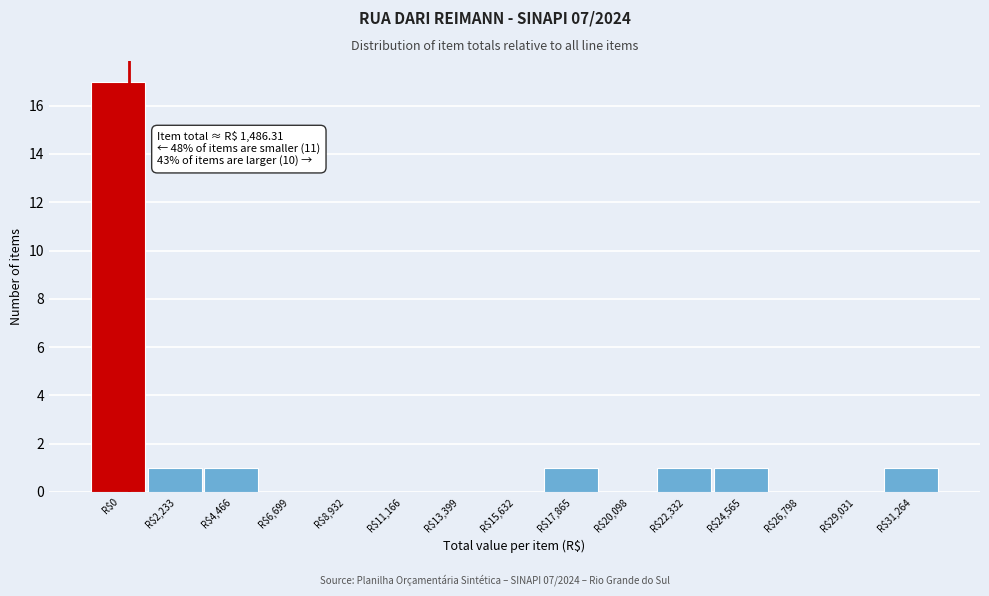

The value at R$2,233 is 1. True or false?

True